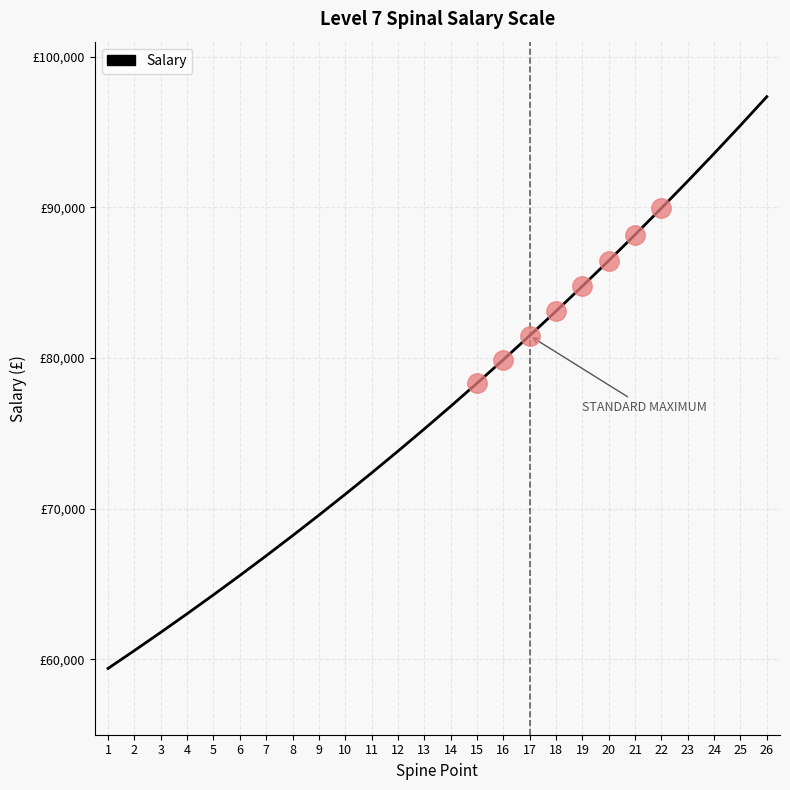

Does the chart display data point markers on the line(s)?

No